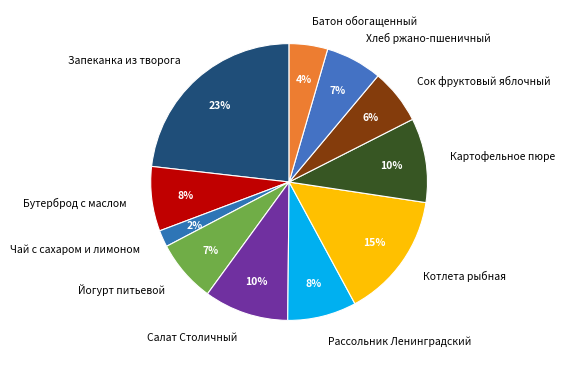

To the nearest percent, what percentage of the pie is Батон обогащенный?

4%